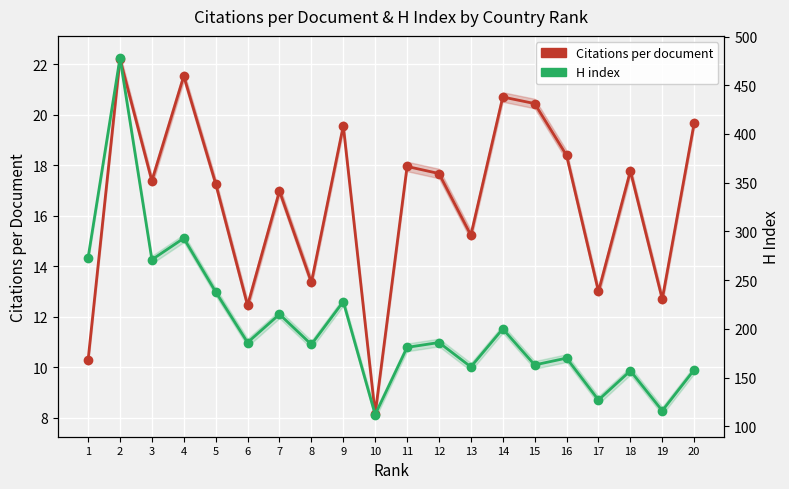

Reading right to left, transcribe all the data shown in this chart.

Citations per document: 19.7	12.7	17.8	13.0	18.4	20.4	20.7	15.2	17.7	17.9	8.2	19.6	13.4	17.0	12.4	17.3	21.5	17.4	22.2	10.3
H index: 158.0	116.0	157.0	127.0	170.0	163.0	200.0	161.0	186.0	181.0	112.0	228.0	184.0	215.0	186.0	238.0	293.0	271.0	478.0	273.0